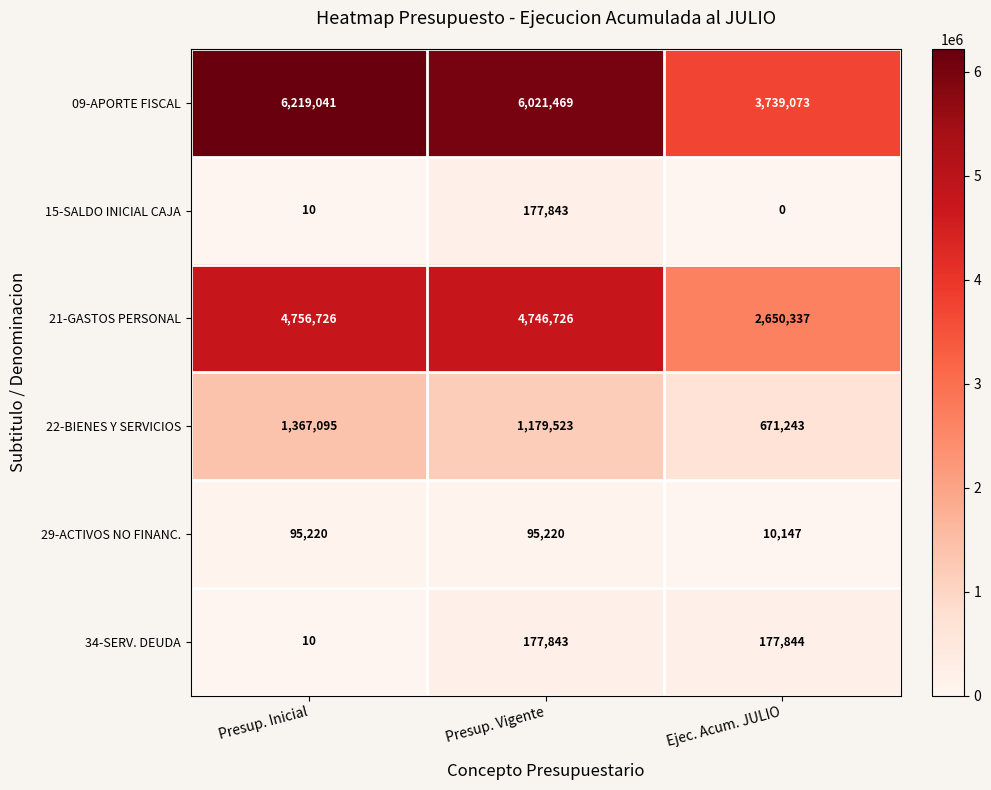

True or false: 22-BIENES Y SERVICIOS has a value of 155365 at Ejec. Acum. JULIO.

False